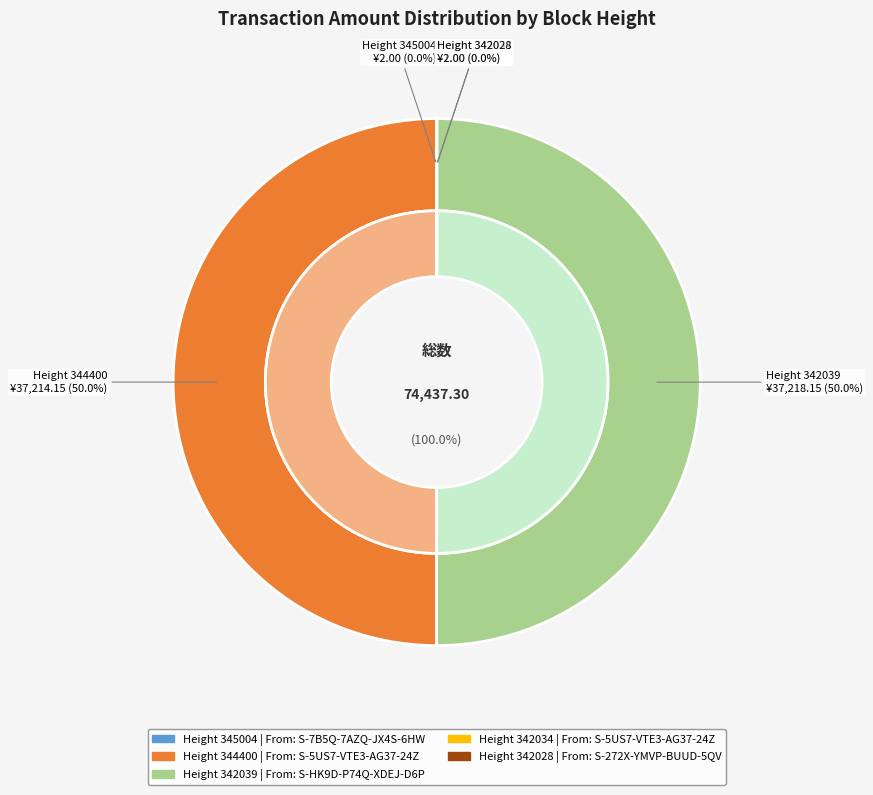

Is there any slice that represents more than half of the pie?

No